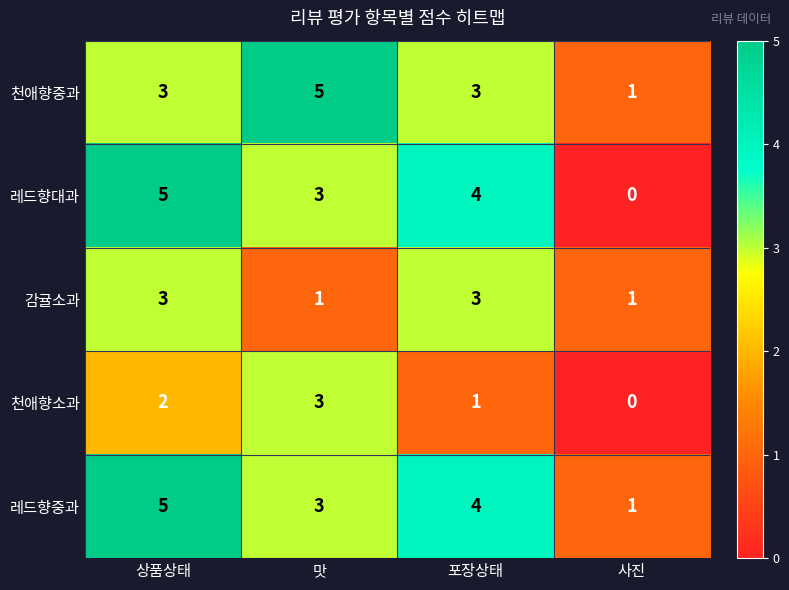

Reading left to right, transcribe all the data shown in this chart.

천애향중과: 상품상태=3	맛=5	포장상태=3	사진=1
레드향대과: 상품상태=5	맛=3	포장상태=4	사진=0
감귤소과: 상품상태=3	맛=1	포장상태=3	사진=1
천애향소과: 상품상태=2	맛=3	포장상태=1	사진=0
레드향중과: 상품상태=5	맛=3	포장상태=4	사진=1